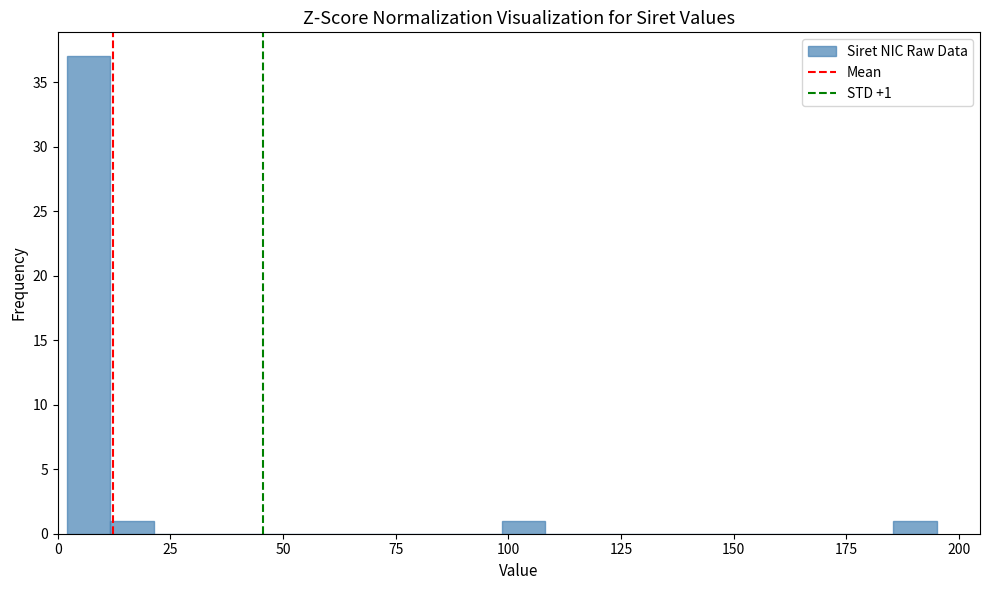

Read against the x-axis, roughly where is the centre of the tallest bar?

5